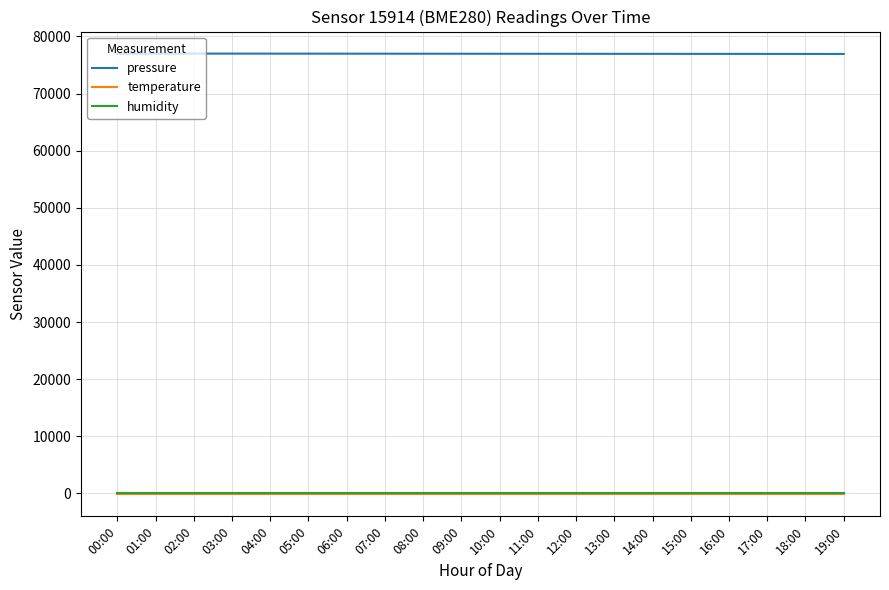

Is it true that temperature equals -145.7 at 13:00?

True